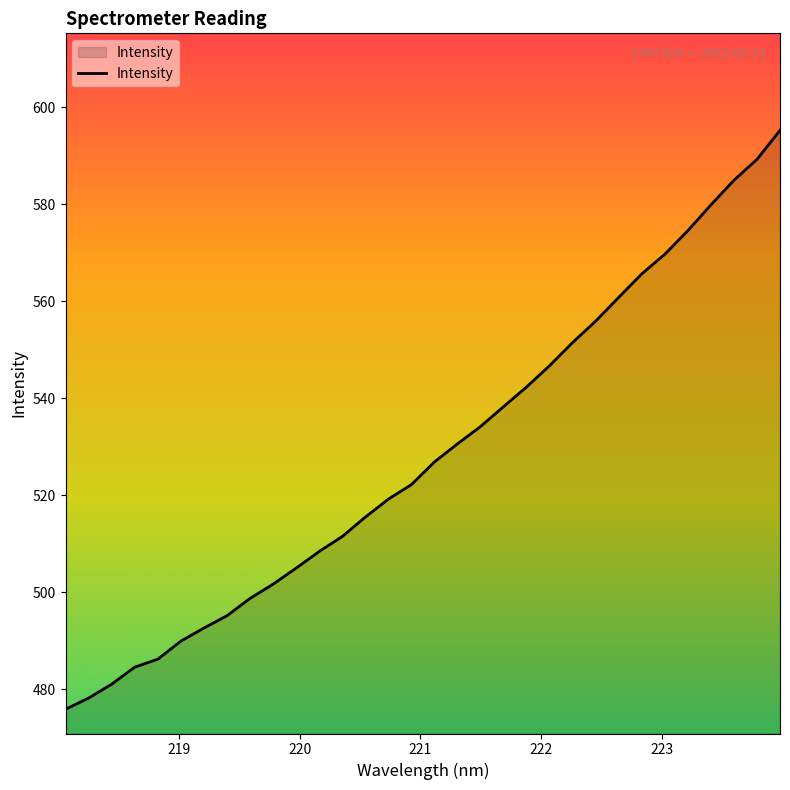

What is the smallest value displayed?

475.8